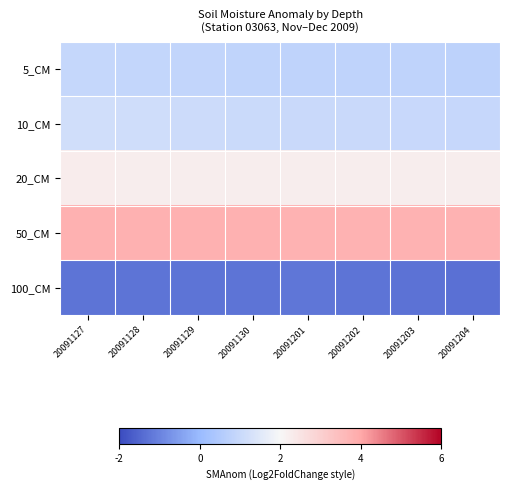

Which has a higher value, 20091128 or 20091127?

20091127